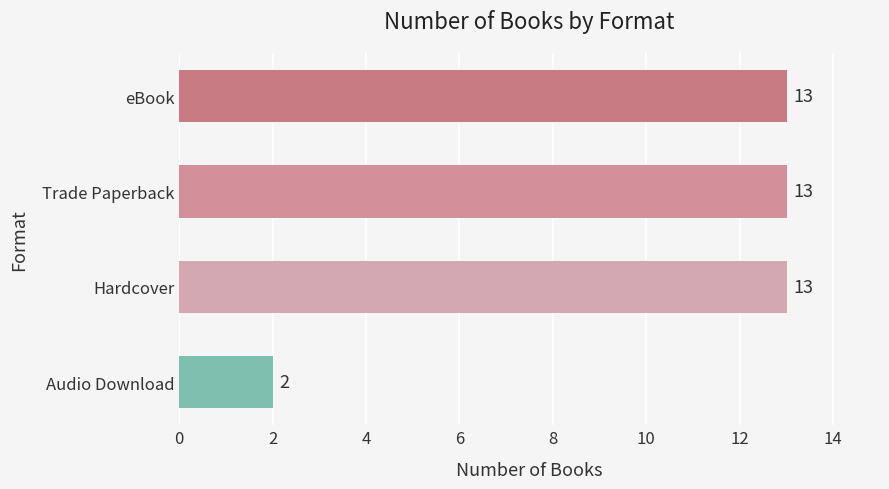

Which category has the lowest value across all series?

Audio Download